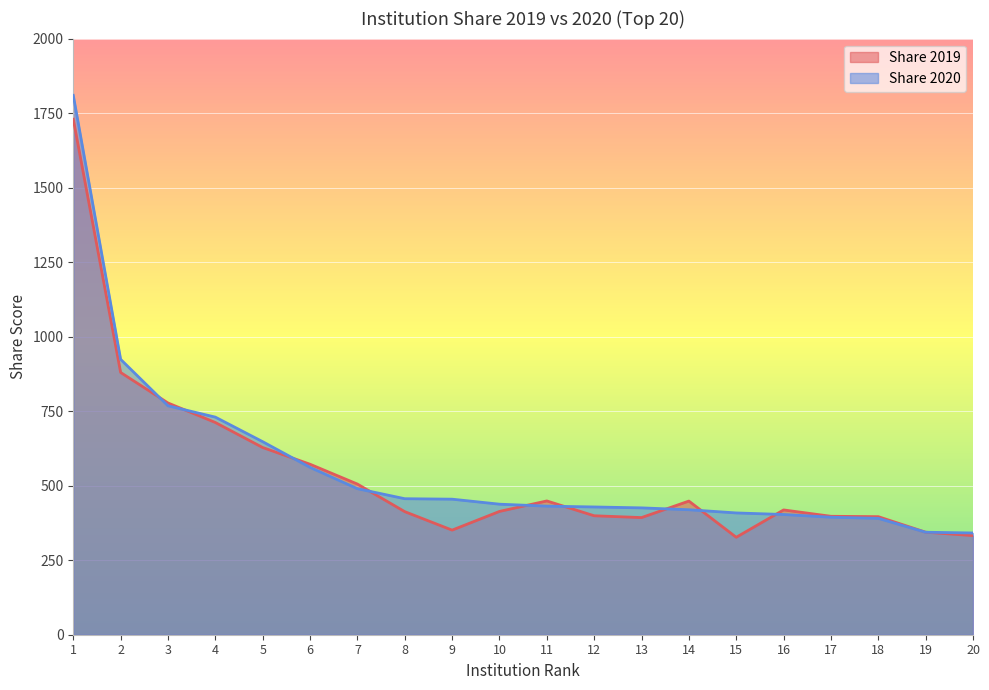

How many times do Share 2020 and Share 2019 cross each other?

10